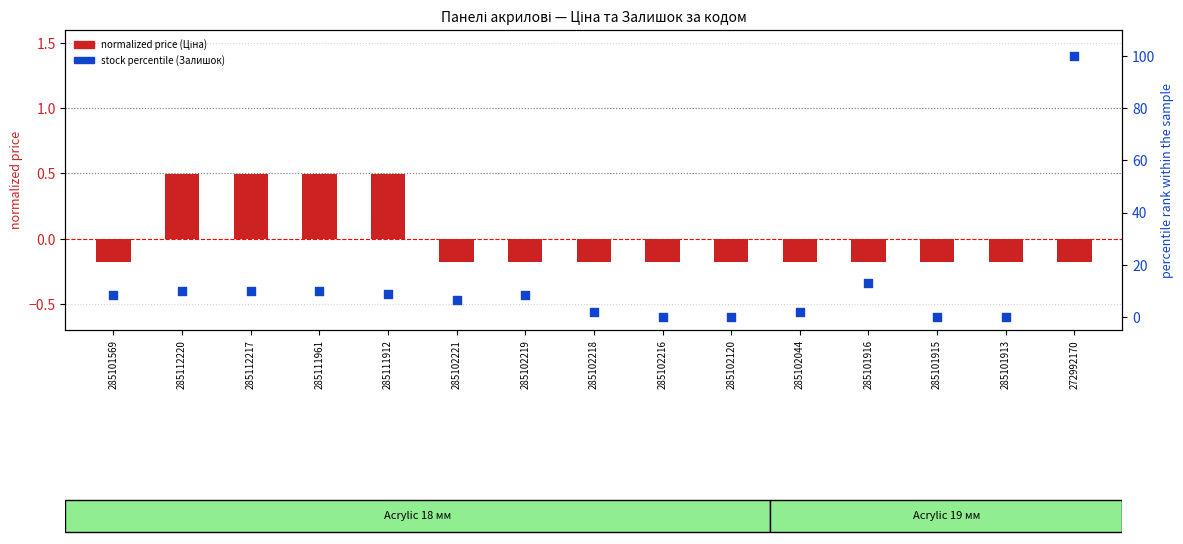

Which series has the largest total across all categories?

stock percentile (Залишок)